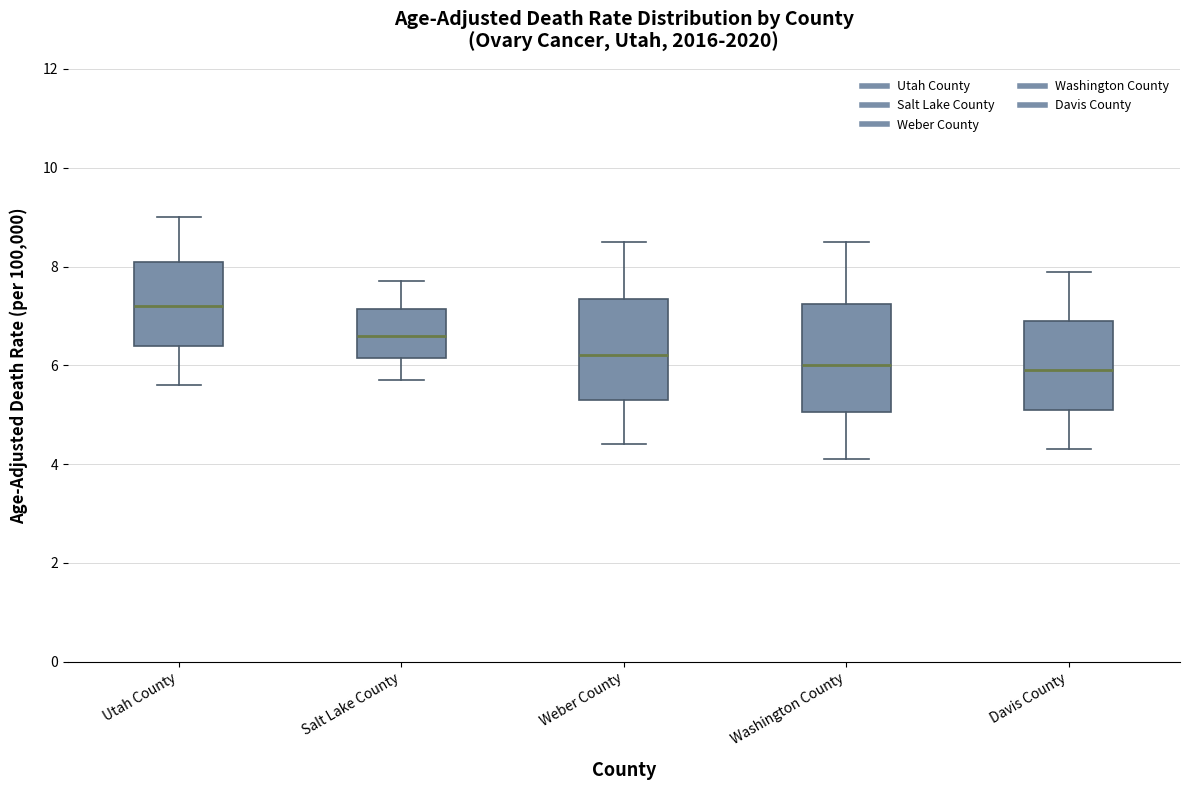

Reading left to right, read every box against the y-axis: the position of its median line, the range the box covers, and the ends of its whiskers. The values are not printed on the chart, so give them approximately, as read against the axis.

Utah County: median 7.2, box 6.4 to 8.2, whiskers 5.6 to 9.0
Salt Lake County: median 6.6, box 6.2 to 7.2, whiskers 5.8 to 7.8
Weber County: median 6.2, box 5.4 to 7.4, whiskers 4.4 to 8.6
Washington County: median 6.0, box 5.0 to 7.2, whiskers 4.2 to 8.6
Davis County: median 6.0, box 5.2 to 7.0, whiskers 4.4 to 8.0